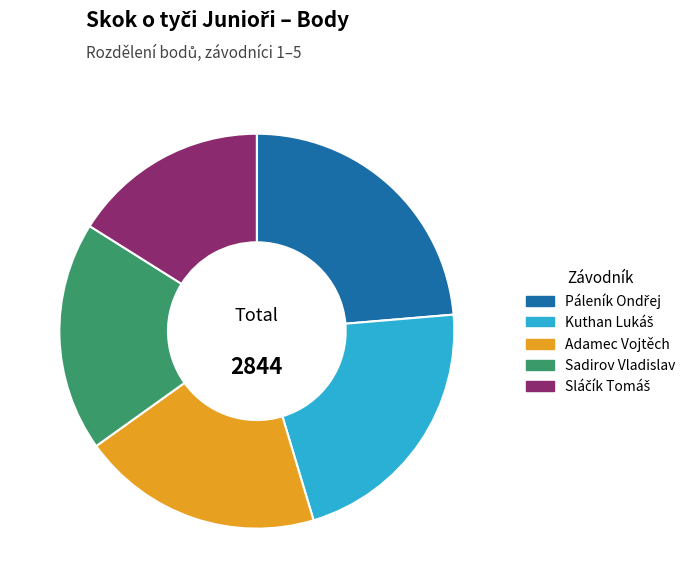

Does any single category account for the majority?

No